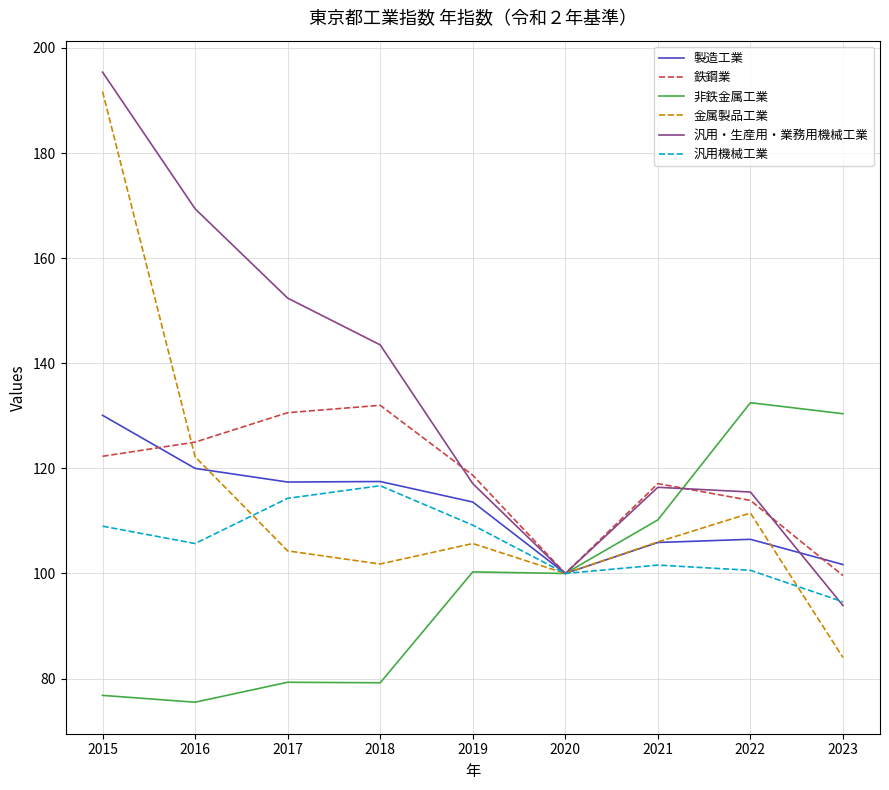

Is this an area chart (filled region under the line)?

No